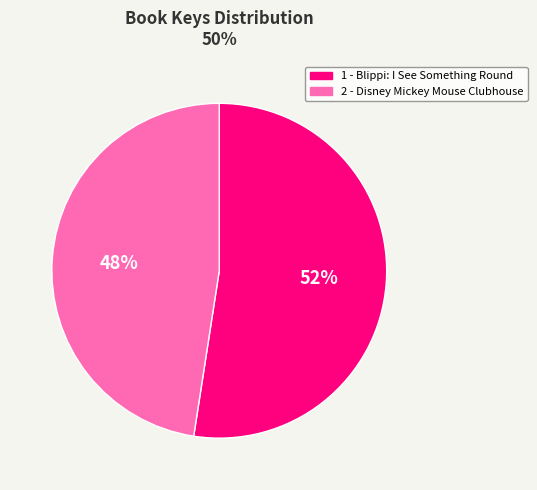

To the nearest percent, what is the average slice percentage?

50%